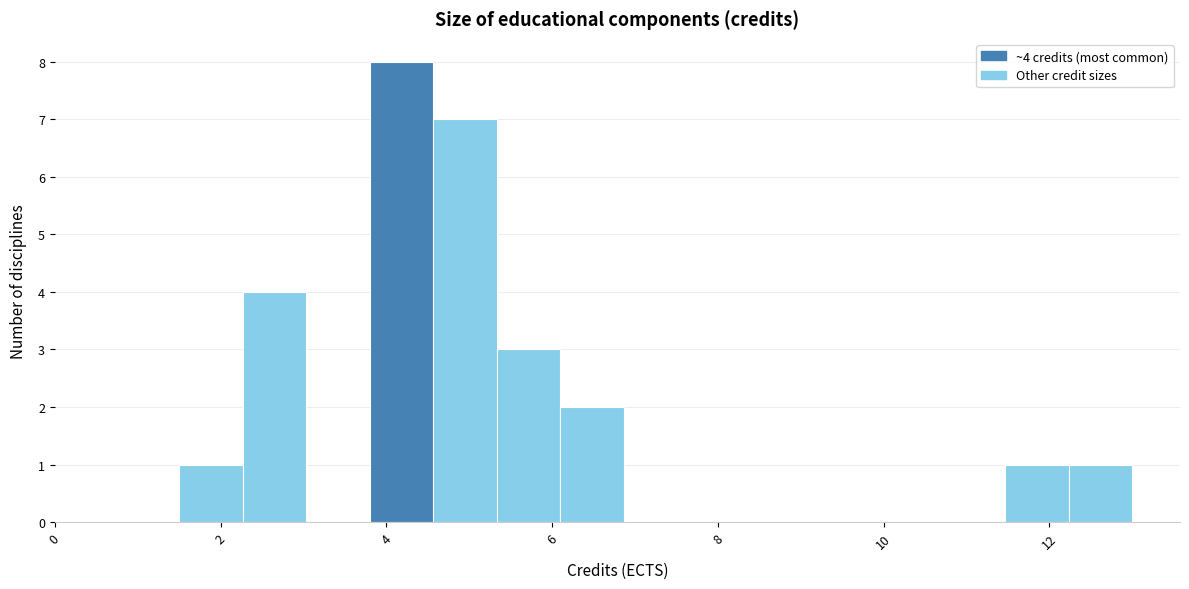

Read against the x-axis, roughly where is the centre of the tallest bar?

4.2